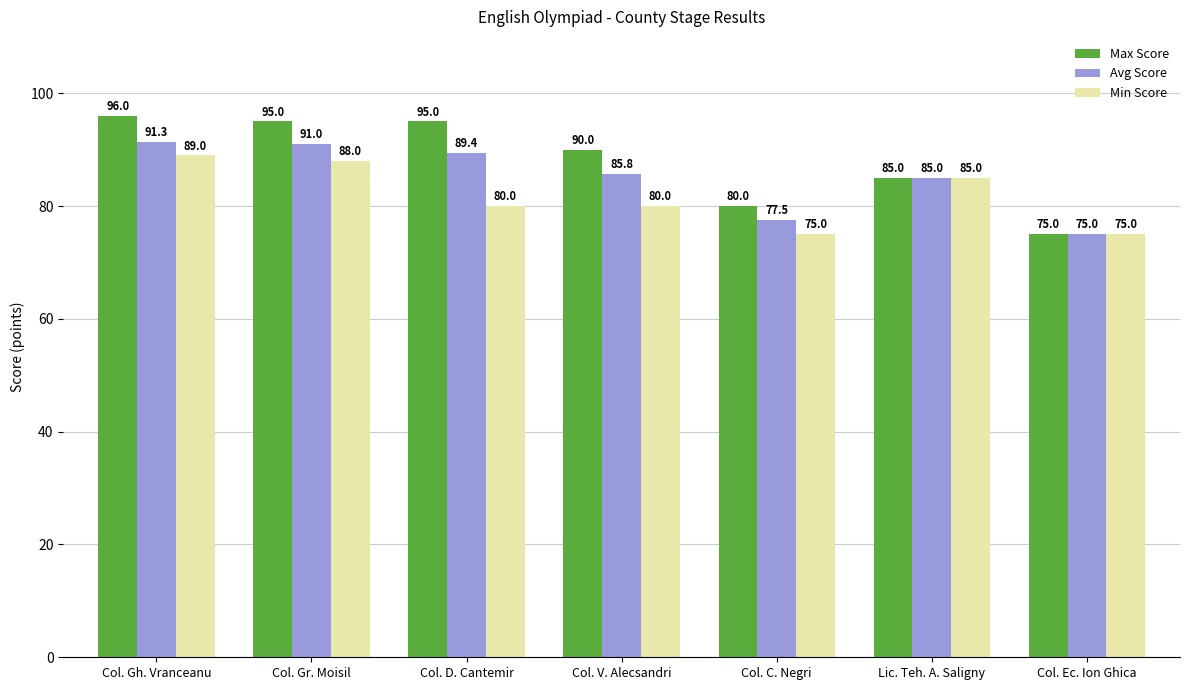

Rank the series by their maximum value, from highest to lowest.

Max Score, Avg Score, Min Score